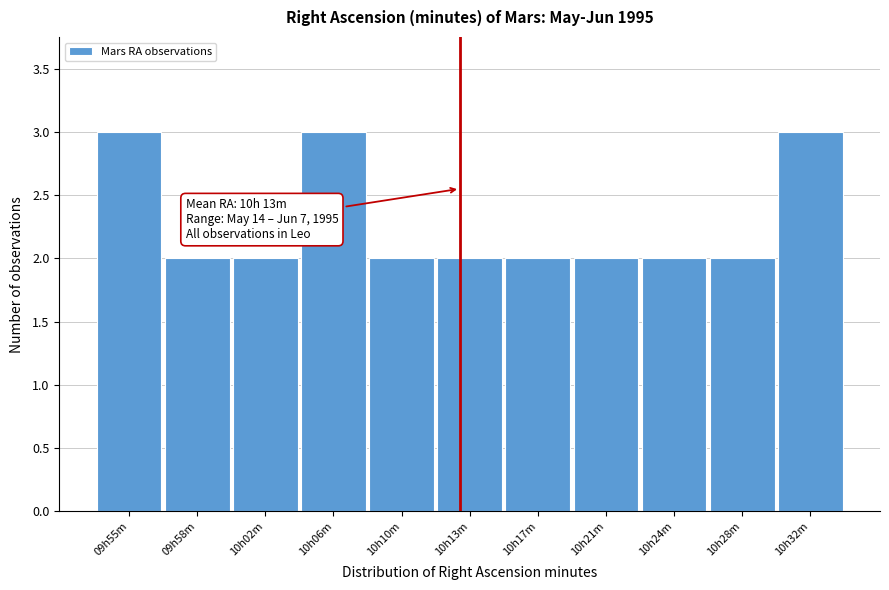

Reading right to left, extract all data points from this chart.

10h32m=3	10h28m=2	10h24m=2	10h21m=2	10h17m=2	10h13m=2	10h10m=2	10h06m=3	10h02m=2	09h58m=2	09h55m=3